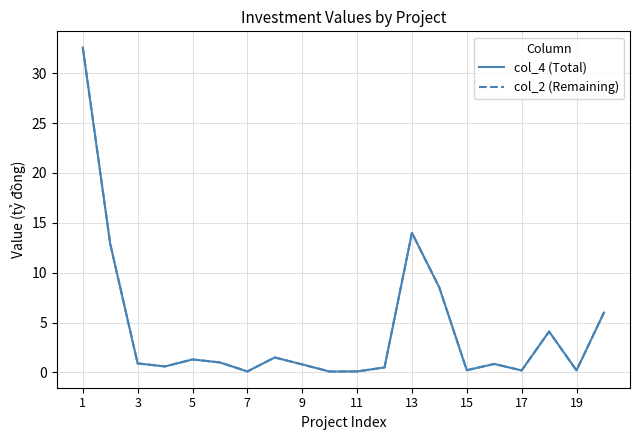

How many lines are shown in the chart?

2